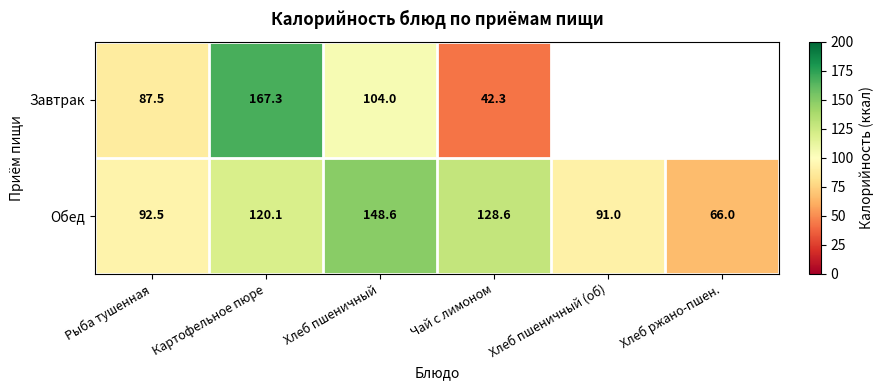

At which label is Обед closest to 107?

Картофельное пюре